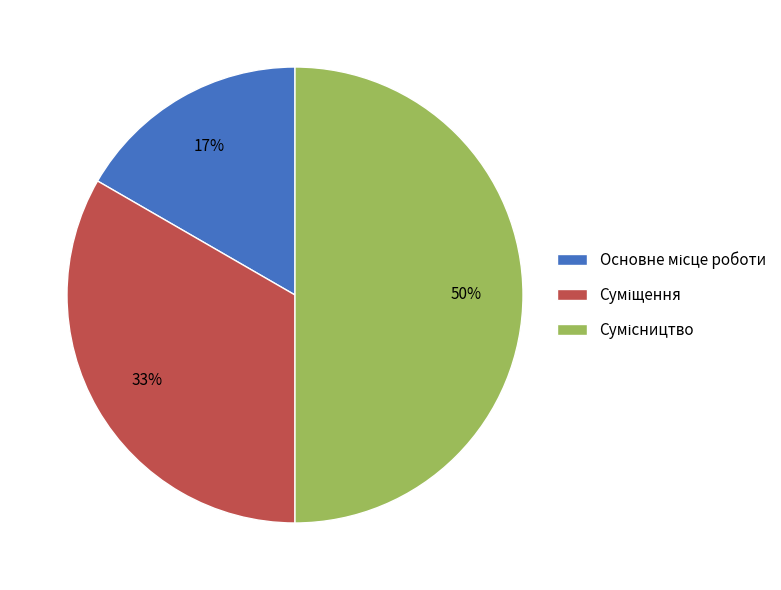

To the nearest percent, what is the average slice percentage?

33%